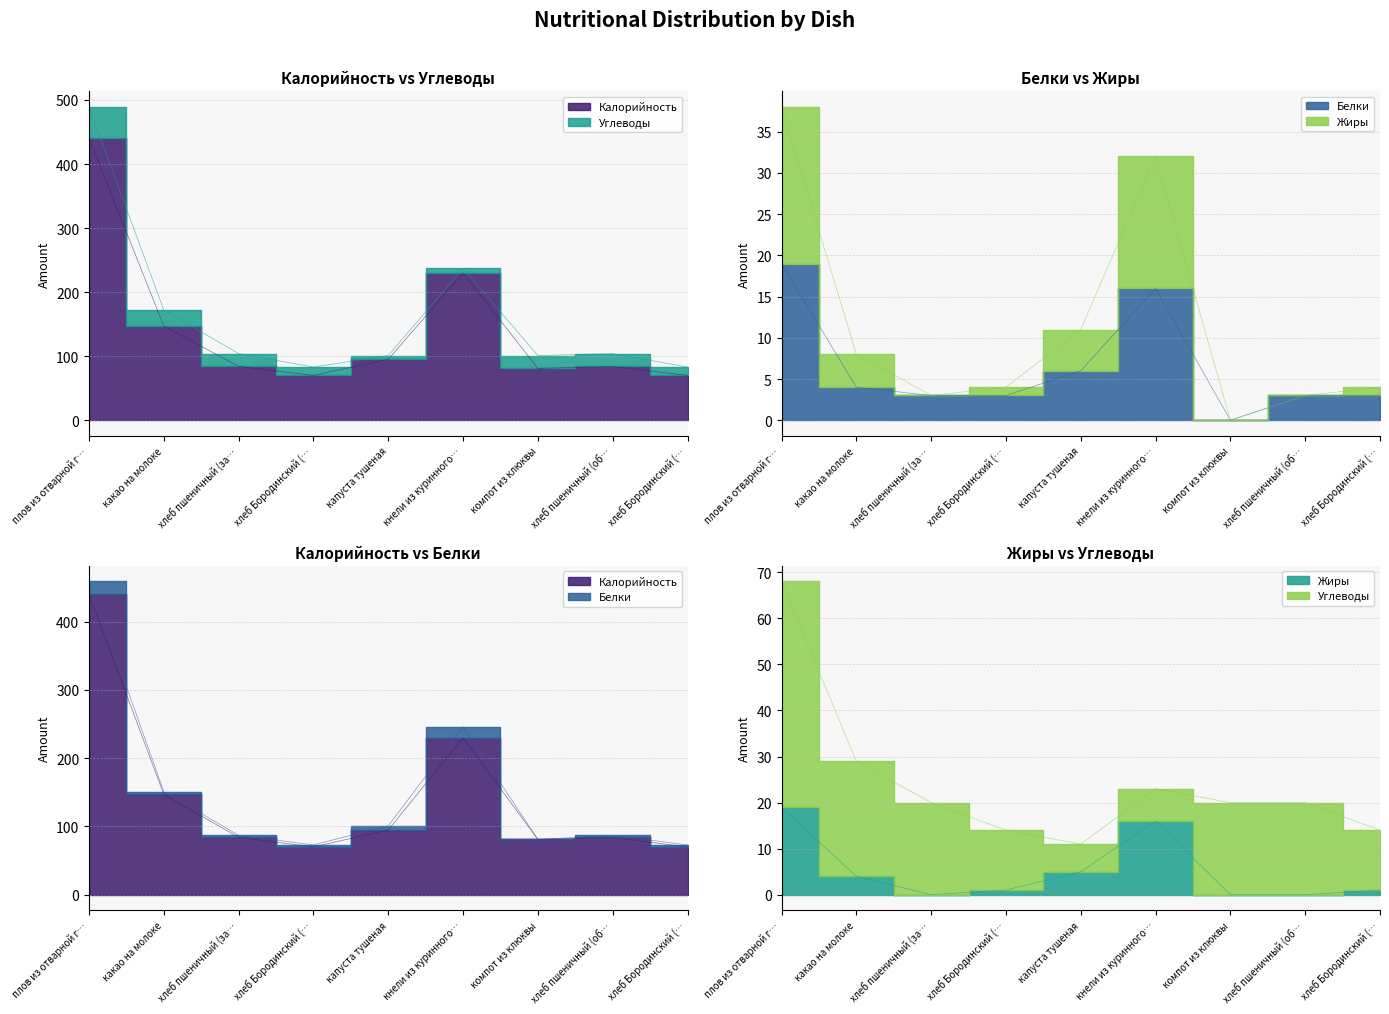

What position from the left is капуста тушеная?

5